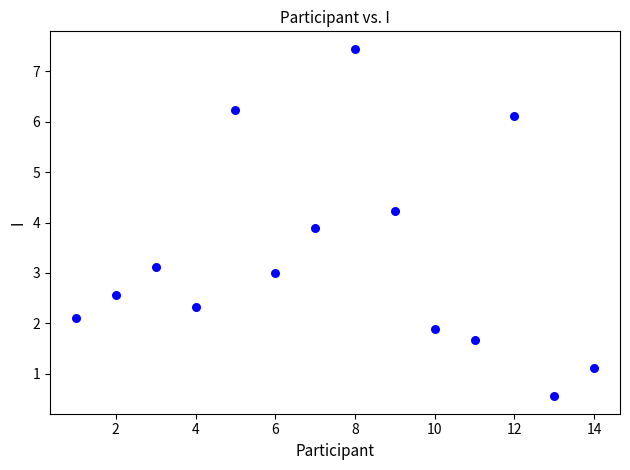

What is the range of X values (max minus min)?

13.0